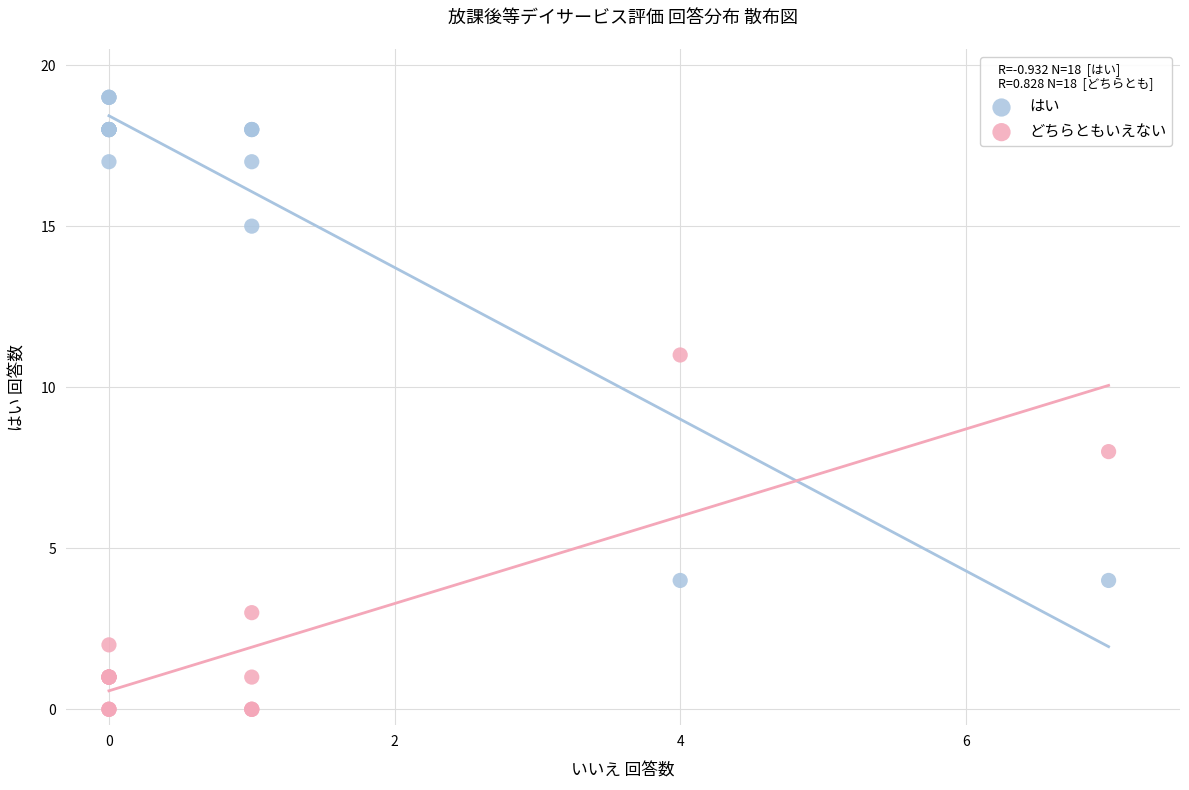

Which series reaches the maximum Y coordinate?

はい